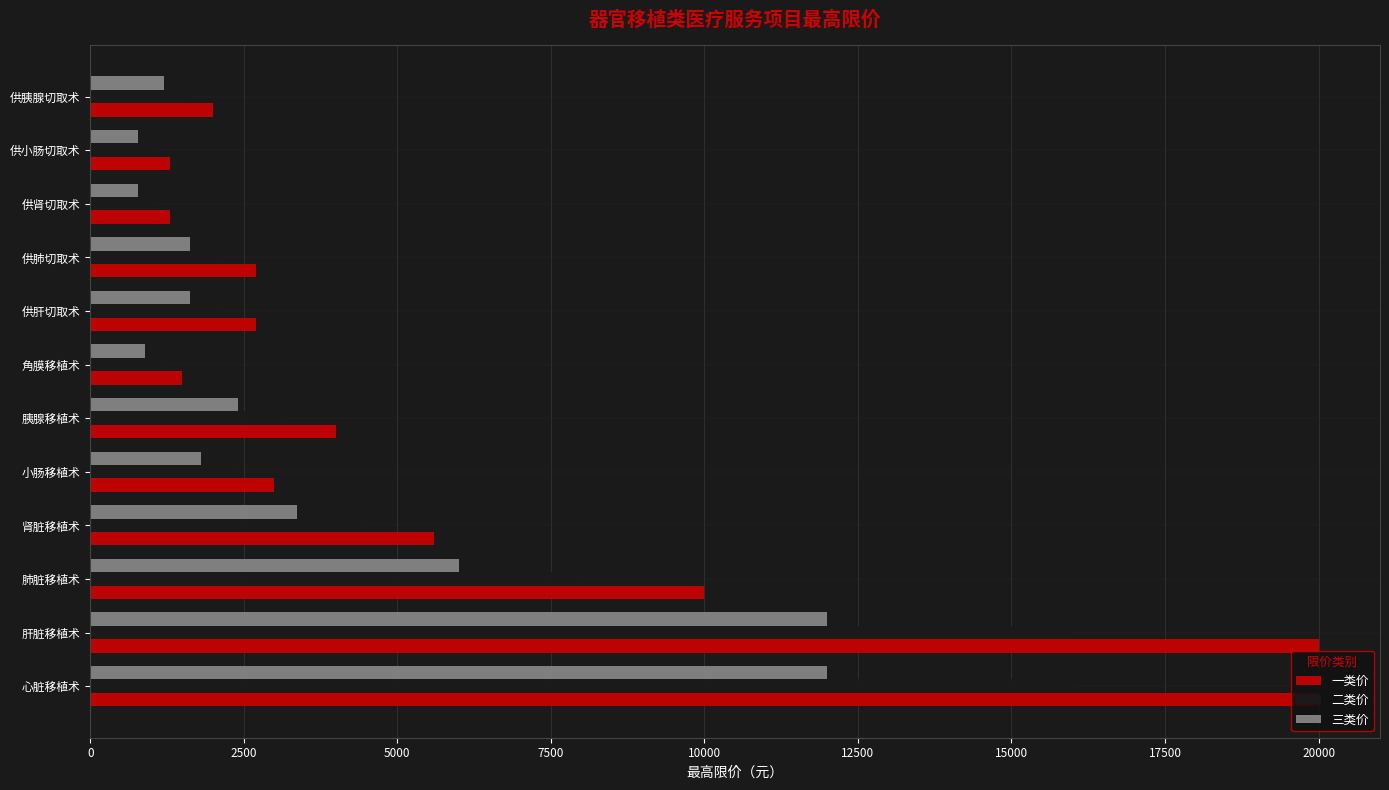

Is the value of 二类价 at 肾脏移植术 greater than the value of 三类价 at 肺脏移植术?

No